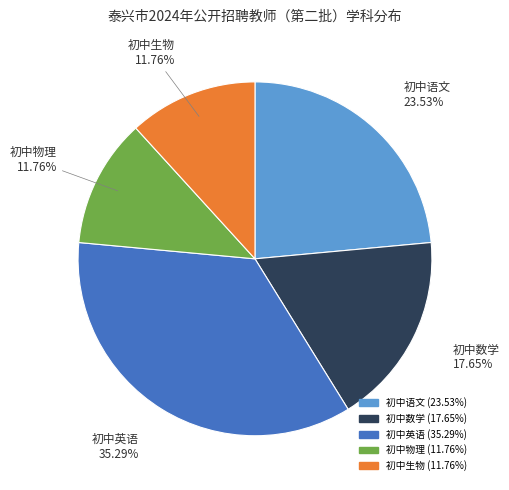

Which has a higher value, 初中生物 or 初中英语?

初中英语